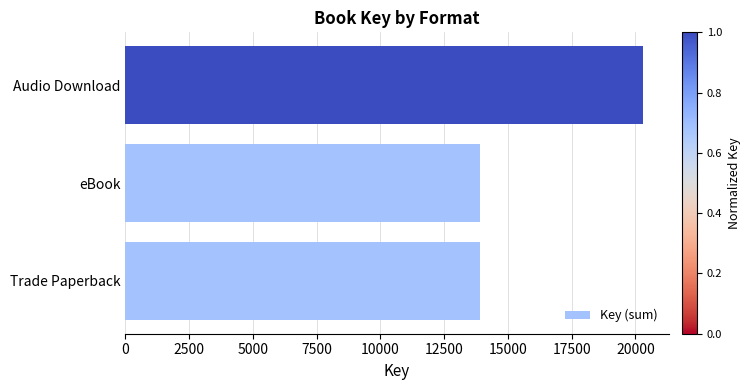

What is the sum of the values at eBook and Trade Paperback?

27838